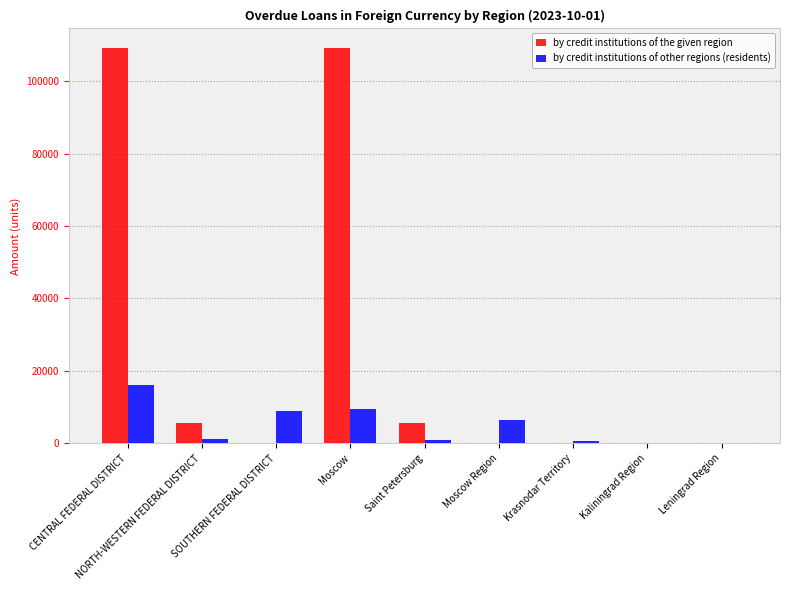

Which category has the highest value in the by credit institutions of other regions (residents) series?

CENTRAL FEDERAL DISTRICT